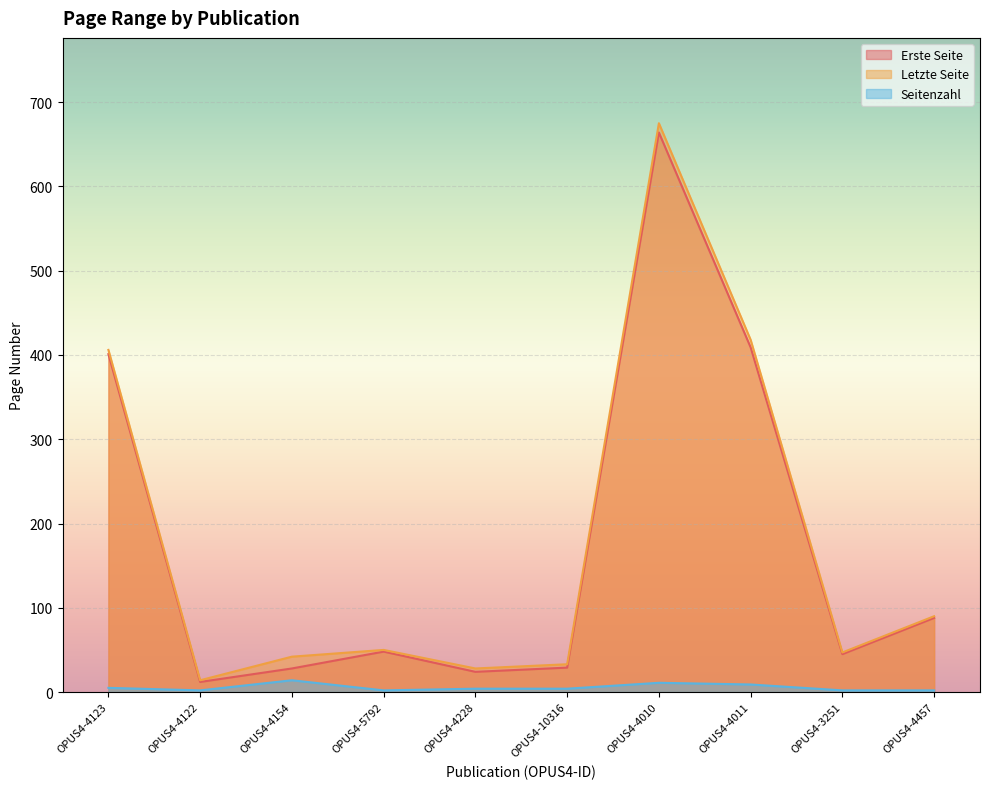

List the series in order of their peak value, lowest first.

Seitenzahl, Erste Seite, Letzte Seite